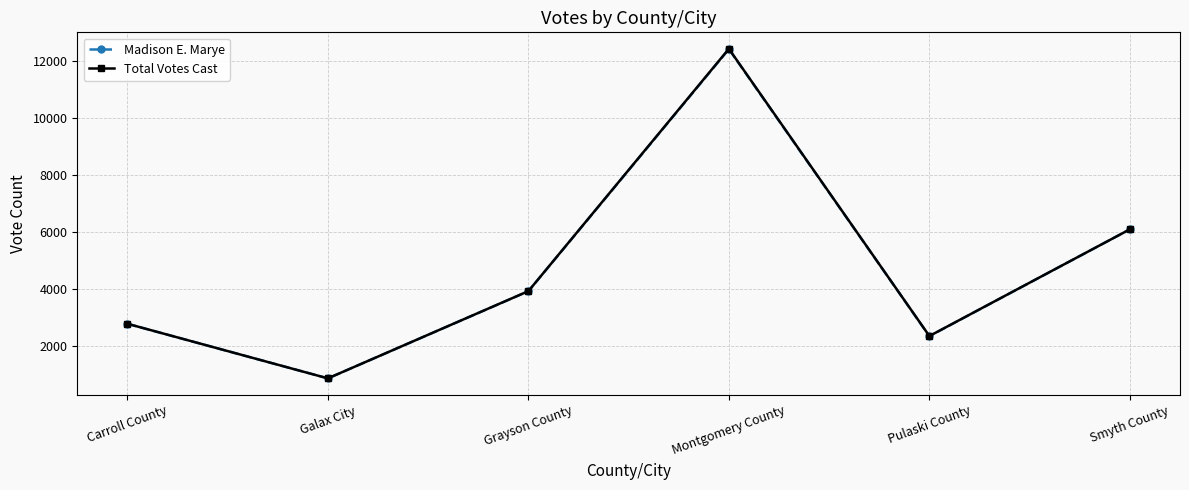

How many lines are shown in the chart?

2